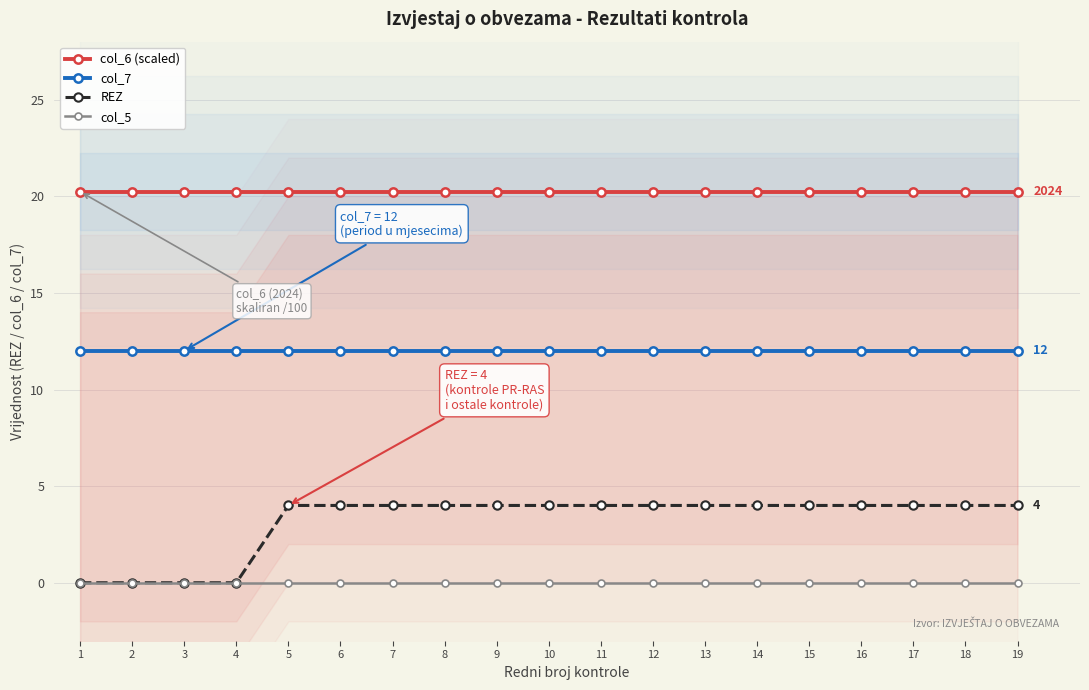

What is the average value of the REZ series?

3.2